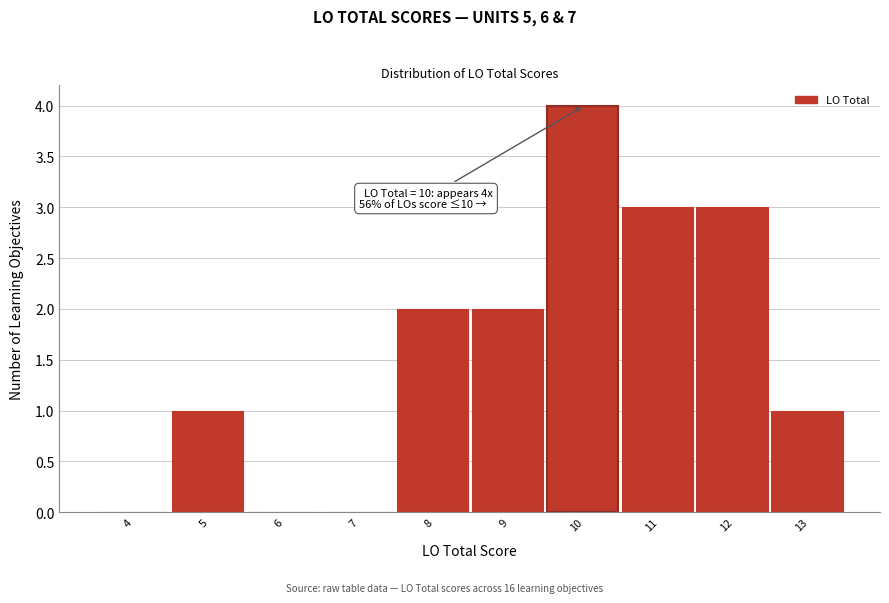

Reading left to right, list all the values displayed in this chart.

4=0	5=1	6=0	7=0	8=2	9=2	10=4	11=3	12=3	13=1